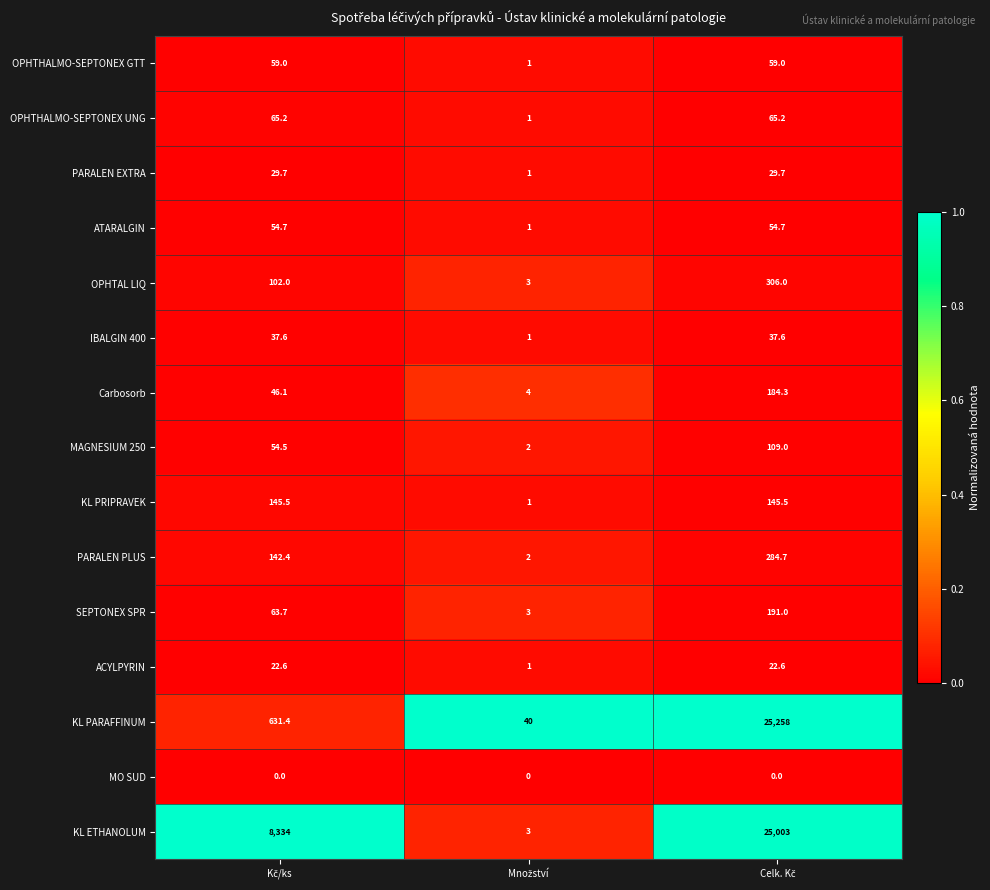

Which series has the widest spread of values?

KL PARAFFINUM